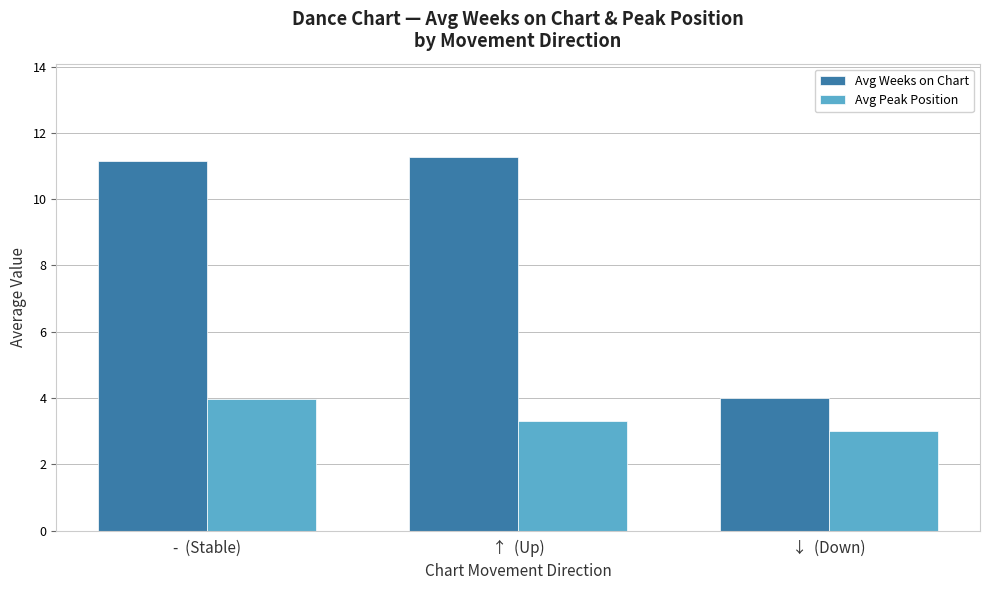

Are the bars horizontal?

No